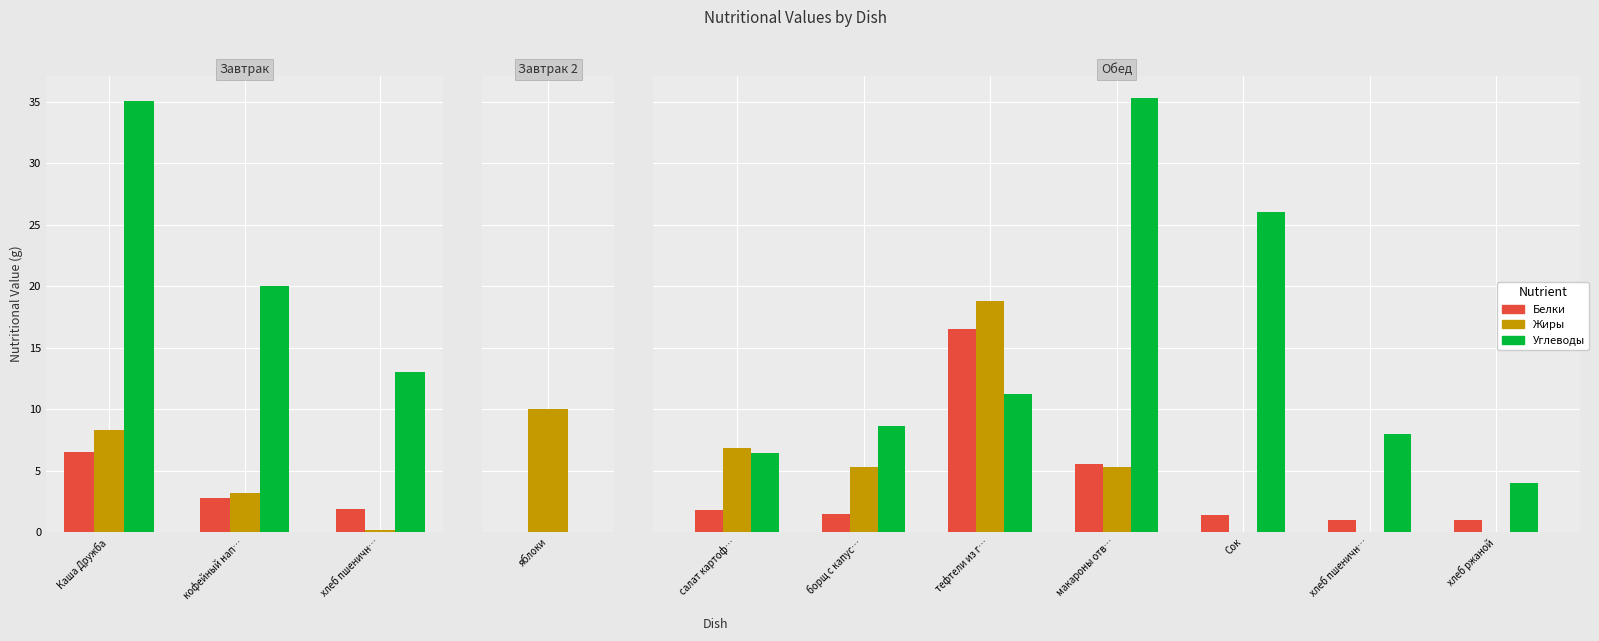

The Углеводы series shows 13.3 at Сок. True or false?

False